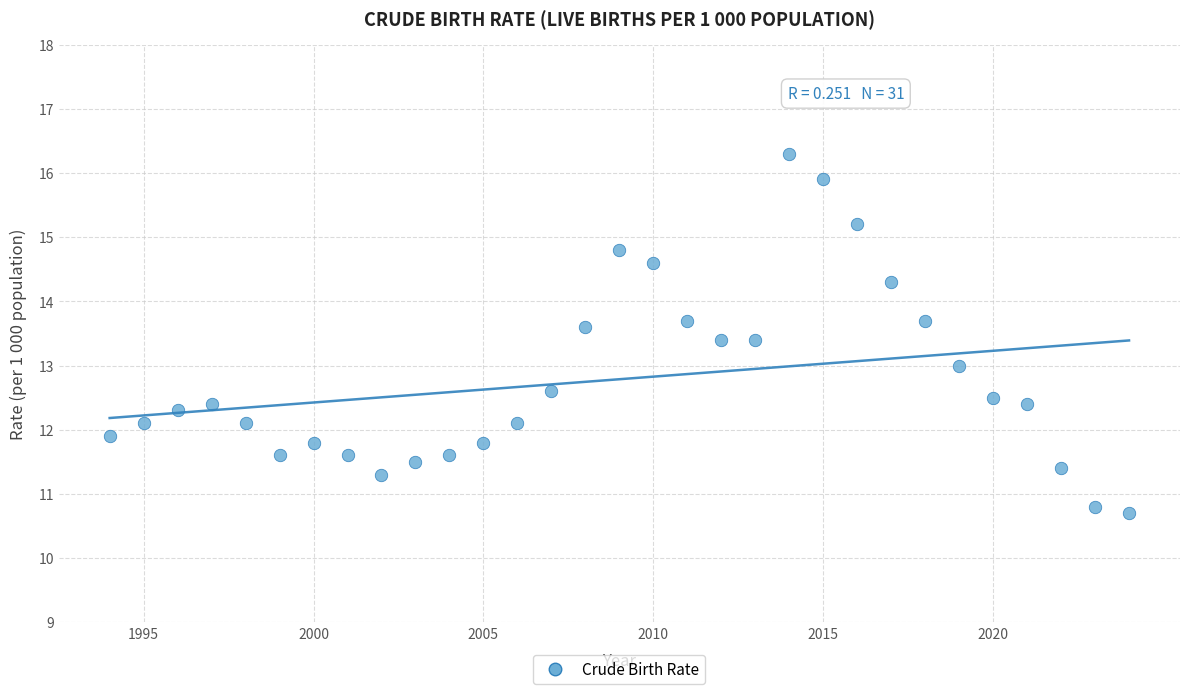

What is the range of Y values (max minus min)?

5.6